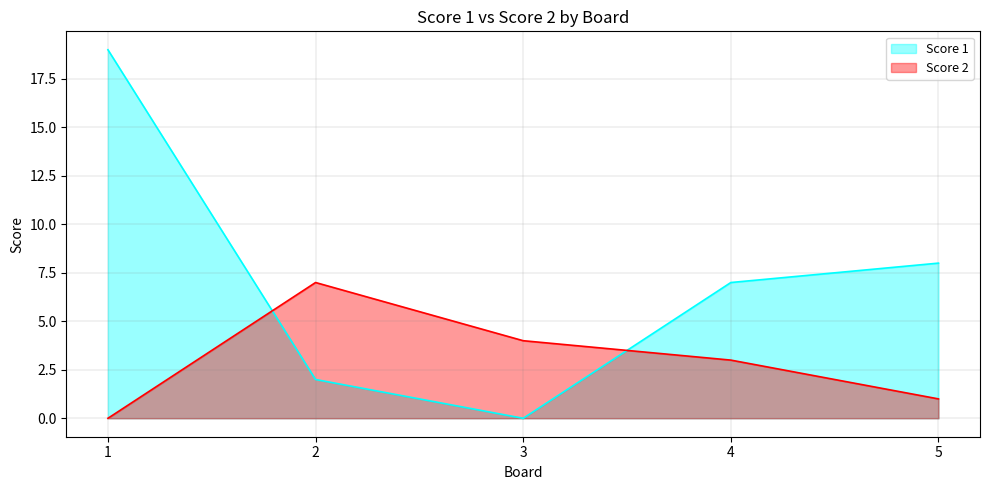

Rank the series by their average value, from highest to lowest.

Score 1, Score 2